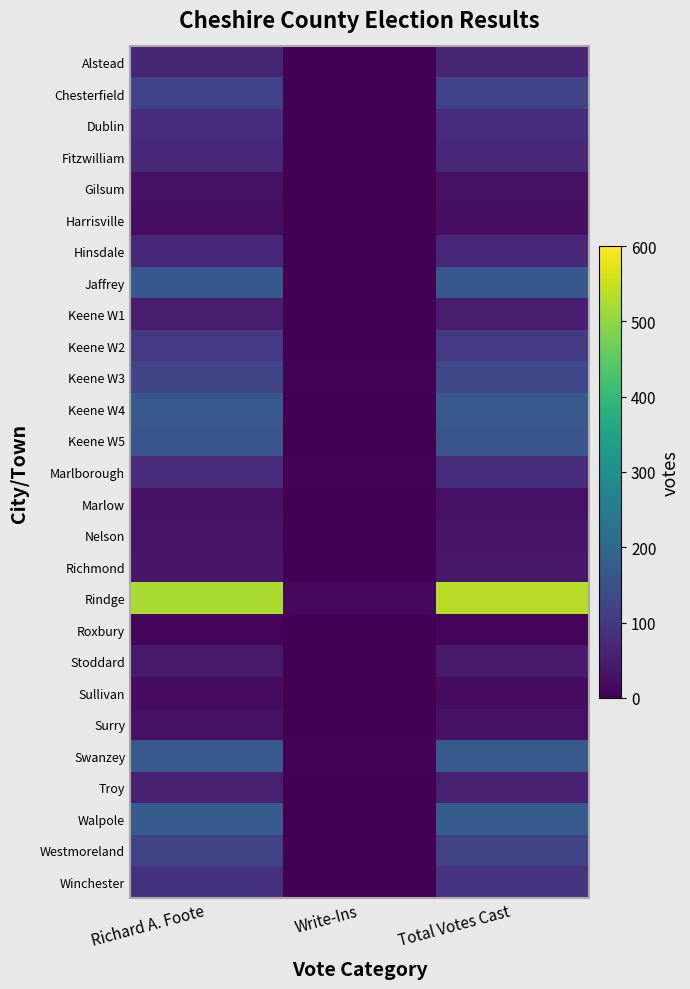

Reading right to left, extract all data points from this chart.

Alstead: Total Votes Cast=61	Write-Ins=0	Richard A. Foote=61
Chesterfield: Total Votes Cast=121	Write-Ins=0	Richard A. Foote=121
Dublin: Total Votes Cast=76	Write-Ins=1	Richard A. Foote=75
Fitzwilliam: Total Votes Cast=69	Write-Ins=0	Richard A. Foote=69
Gilsum: Total Votes Cast=27	Write-Ins=0	Richard A. Foote=27
Harrisville: Total Votes Cast=24	Write-Ins=1	Richard A. Foote=23
Hinsdale: Total Votes Cast=69	Write-Ins=1	Richard A. Foote=68
Jaffrey: Total Votes Cast=166	Write-Ins=1	Richard A. Foote=165
Keene W1: Total Votes Cast=47	Write-Ins=0	Richard A. Foote=47
Keene W2: Total Votes Cast=101	Write-Ins=1	Richard A. Foote=100
Keene W3: Total Votes Cast=129	Write-Ins=4	Richard A. Foote=125
Keene W4: Total Votes Cast=167	Write-Ins=0	Richard A. Foote=167
Keene W5: Total Votes Cast=158	Write-Ins=0	Richard A. Foote=158
Marlborough: Total Votes Cast=77	Write-Ins=3	Richard A. Foote=74
Marlow: Total Votes Cast=29	Write-Ins=1	Richard A. Foote=28
Nelson: Total Votes Cast=34	Write-Ins=0	Richard A. Foote=34
Richmond: Total Votes Cast=38	Write-Ins=1	Richard A. Foote=37
Rindge: Total Votes Cast=535	Write-Ins=12	Richard A. Foote=523
Roxbury: Total Votes Cast=9	Write-Ins=0	Richard A. Foote=9
Stoddard: Total Votes Cast=43	Write-Ins=0	Richard A. Foote=43
Sullivan: Total Votes Cast=21	Write-Ins=0	Richard A. Foote=21
Surry: Total Votes Cast=30	Write-Ins=2	Richard A. Foote=28
Swanzey: Total Votes Cast=171	Write-Ins=3	Richard A. Foote=168
Troy: Total Votes Cast=52	Write-Ins=0	Richard A. Foote=52
Walpole: Total Votes Cast=175	Write-Ins=0	Richard A. Foote=175
Westmoreland: Total Votes Cast=116	Write-Ins=1	Richard A. Foote=115
Winchester: Total Votes Cast=90	Write-Ins=1	Richard A. Foote=89